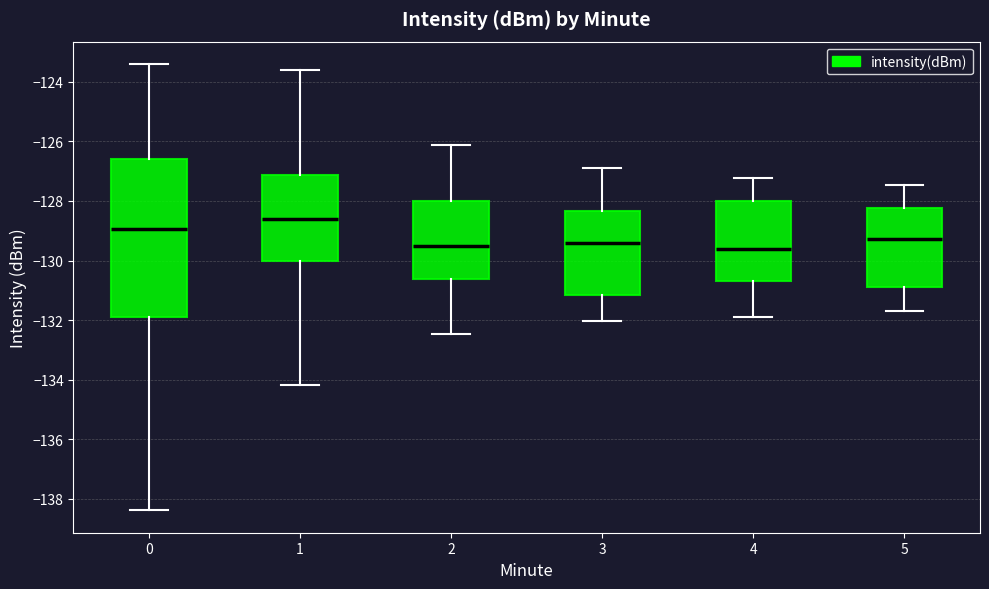

Reading left to right, read every box against the y-axis: the position of its median line, the range the box covers, and the ends of its whiskers. The values are not printed on the chart, so give them approximately, as read against the axis.

0: median -129.0, box -132.0 to -126.6, whiskers -138.4 to -123.4
1: median -128.6, box -130.0 to -127.2, whiskers -134.2 to -123.6
2: median -129.6, box -130.6 to -128.0, whiskers -132.4 to -126.2
3: median -129.4, box -131.2 to -128.4, whiskers -132.0 to -127.0
4: median -129.6, box -130.6 to -128.0, whiskers -132.0 to -127.2
5: median -129.2, box -130.8 to -128.2, whiskers -131.6 to -127.4